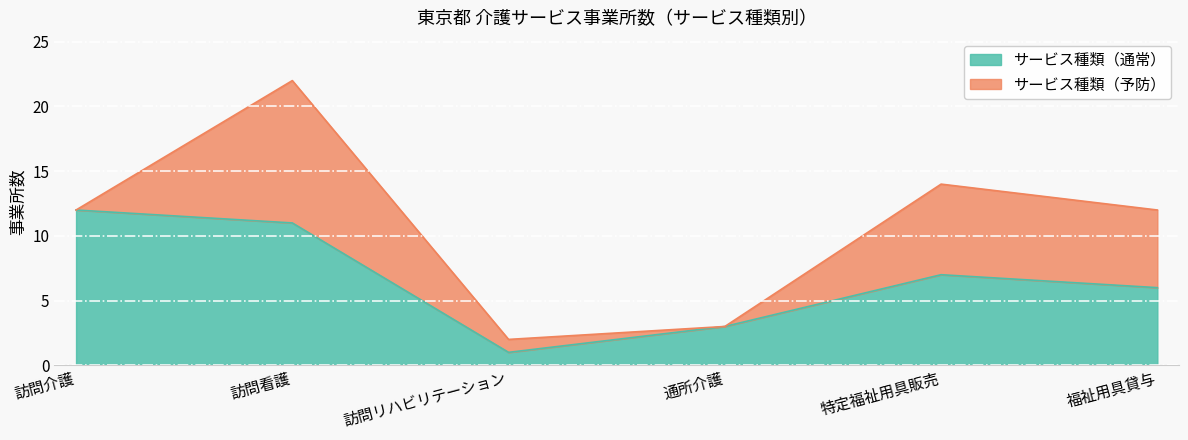

Rank the categories by value from highest to lowest.

訪問介護, 訪問看護, 特定福祉用具販売, 福祉用具貸与, 通所介護, 訪問リハビリテーション